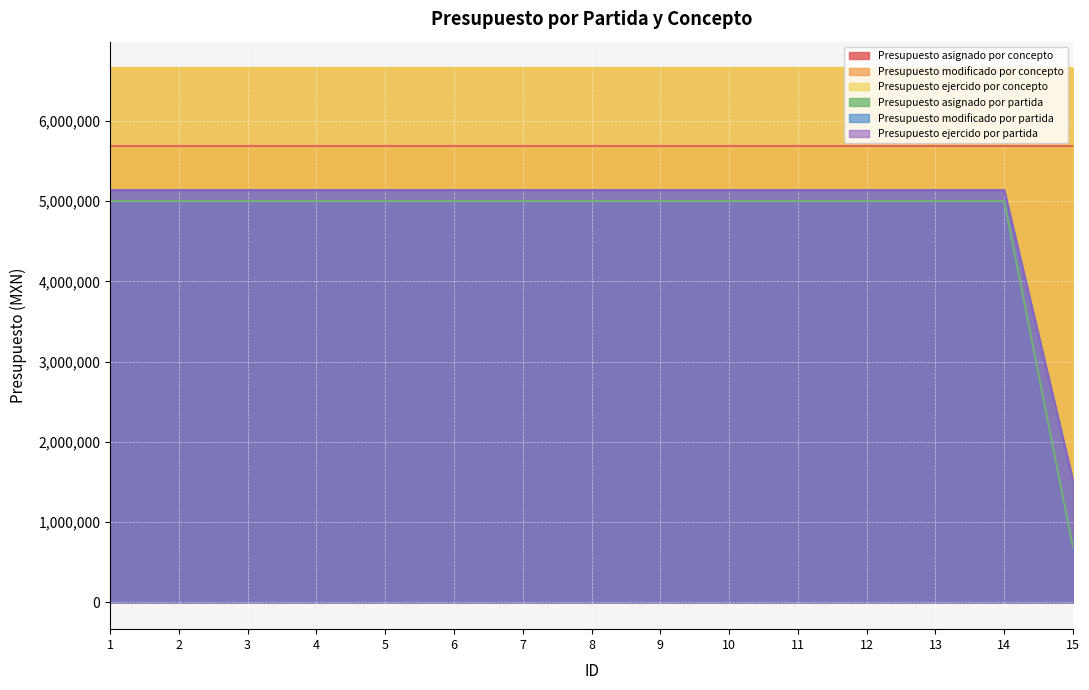

Which series has the largest range (max minus min)?

Presupuesto asignado por partida